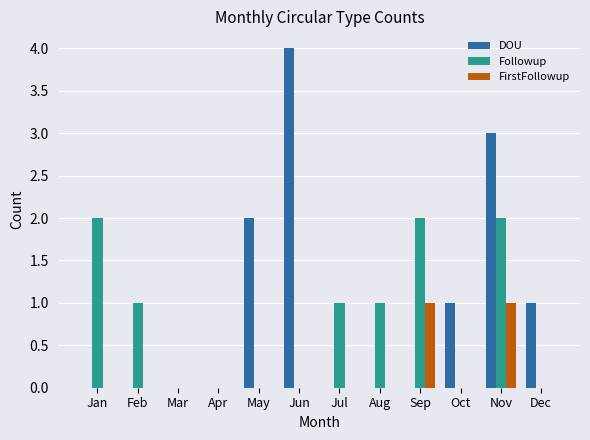

Which series has the largest range (max minus min)?

DOU